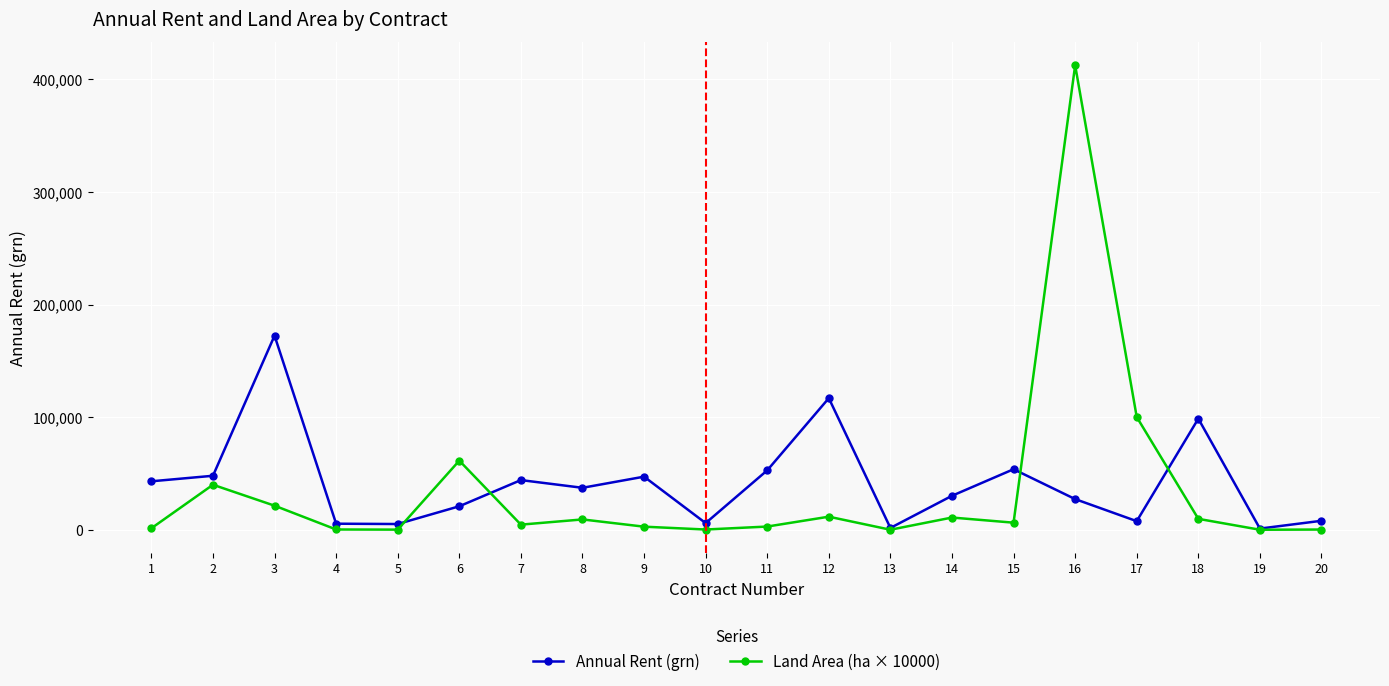

The value of Annual Rent (grn) at 6 is 20890.5. True or false?

True